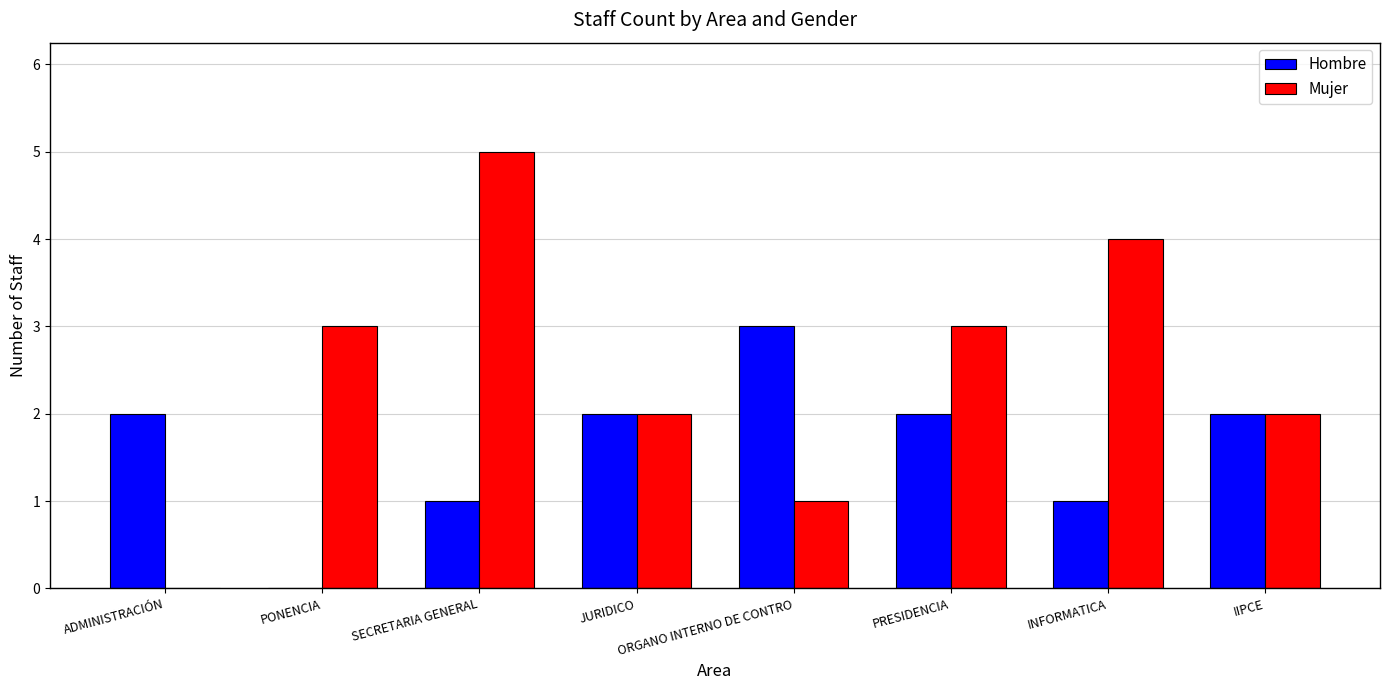

Which category has the highest value in the Hombre series?

ORGANO INTERNO DE CONTRO